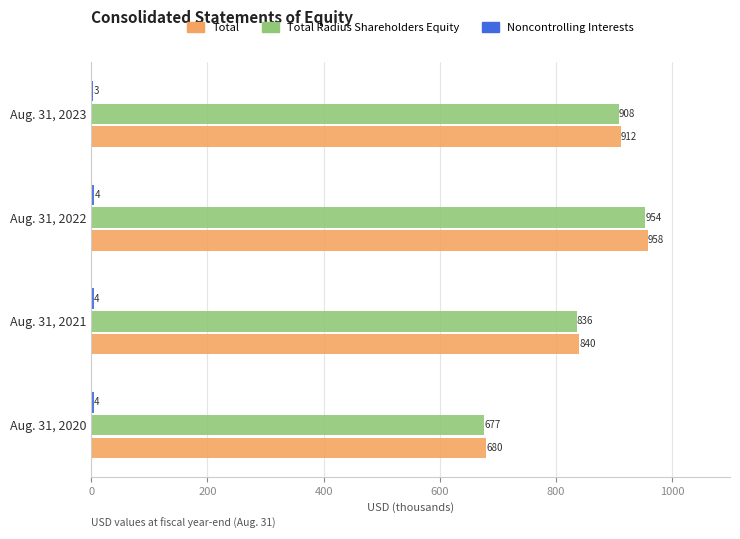

Which series has the widest spread of values?

Total